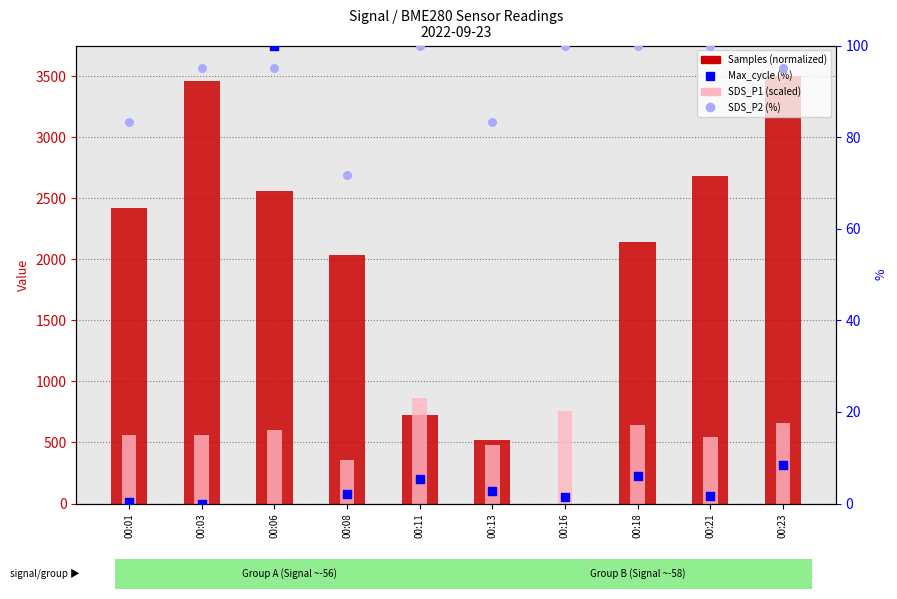

Which series reaches the maximum Y coordinate?

Samples (normalized)